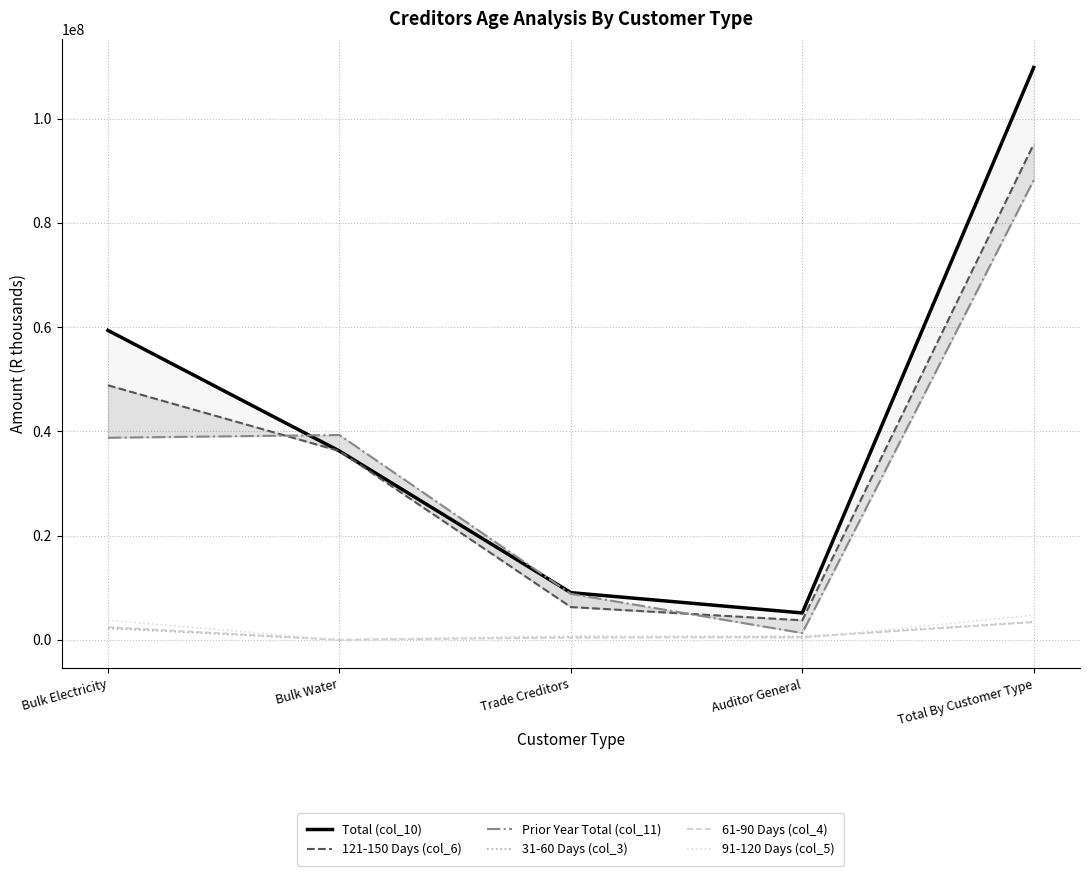

True or false: 31-60 Days (col_3) and Total (col_10) intersect in this chart.

False